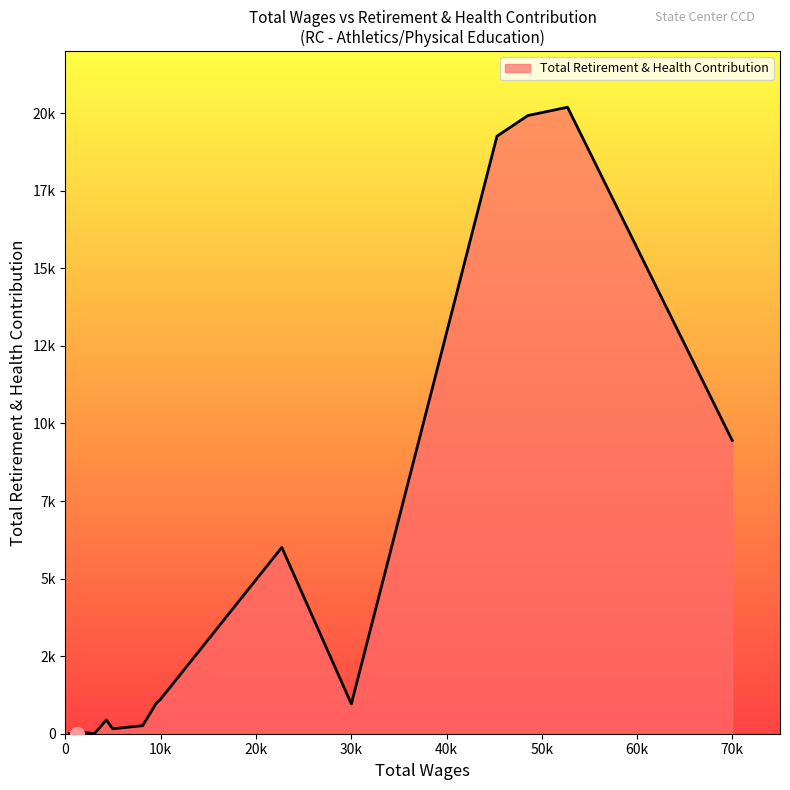

Does the chart display data point markers on the line(s)?

No